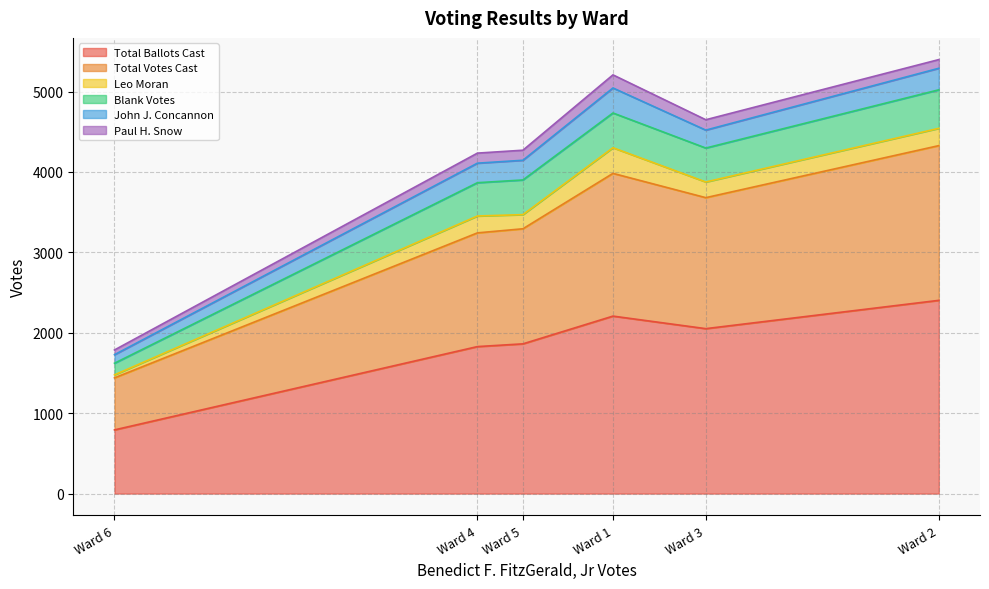

In Leo Moran, how many points are higher than both neighbors (excluding endpoints)?

1